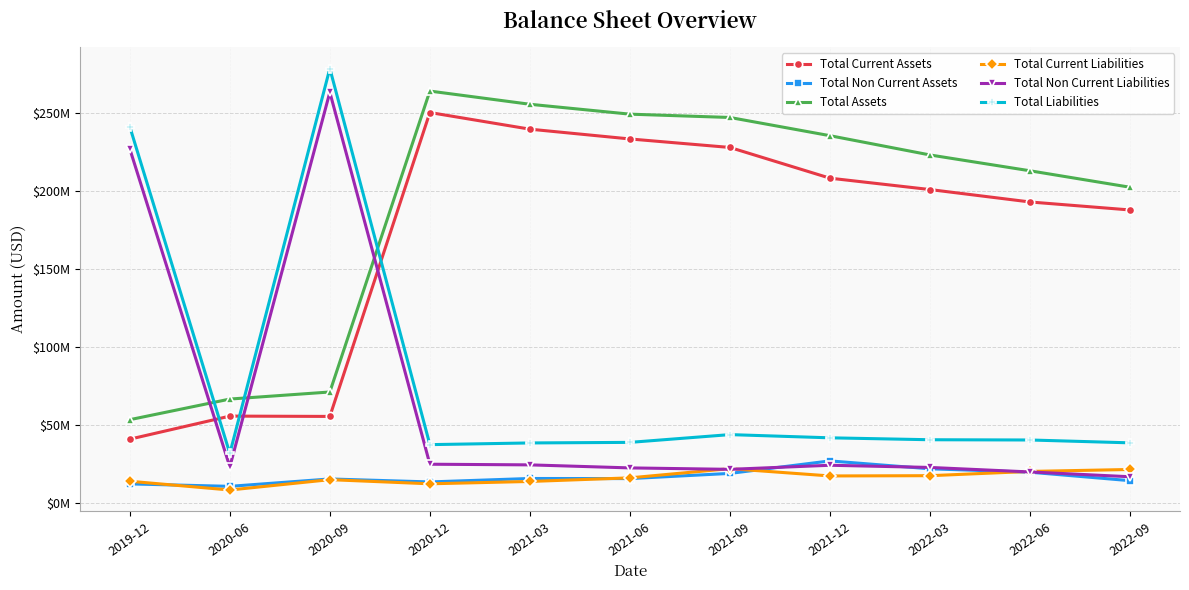

Where is the first local maximum for Total Assets?

2020-12